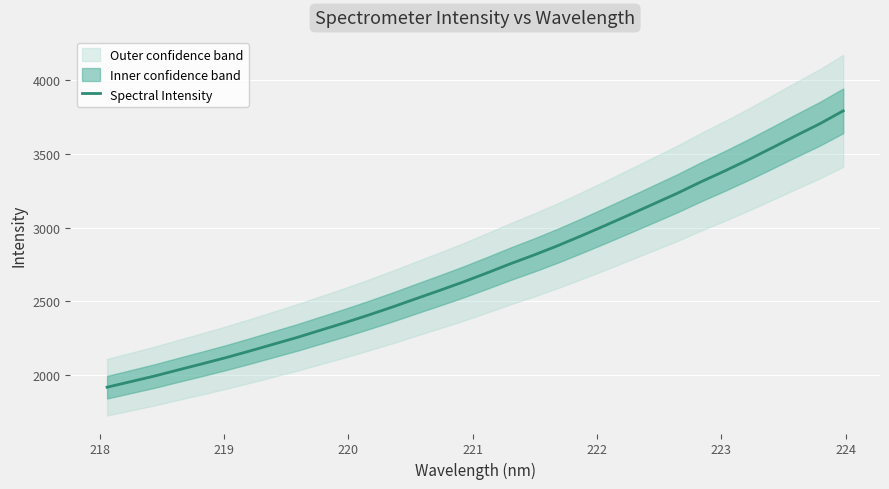

What is the maximum value for Spectral Intensity?

3791.7